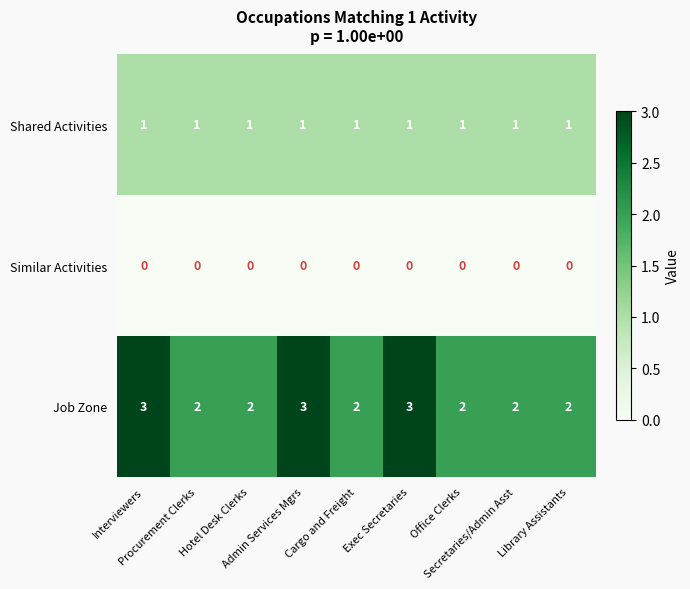

Which series has the largest range (max minus min)?

Job Zone